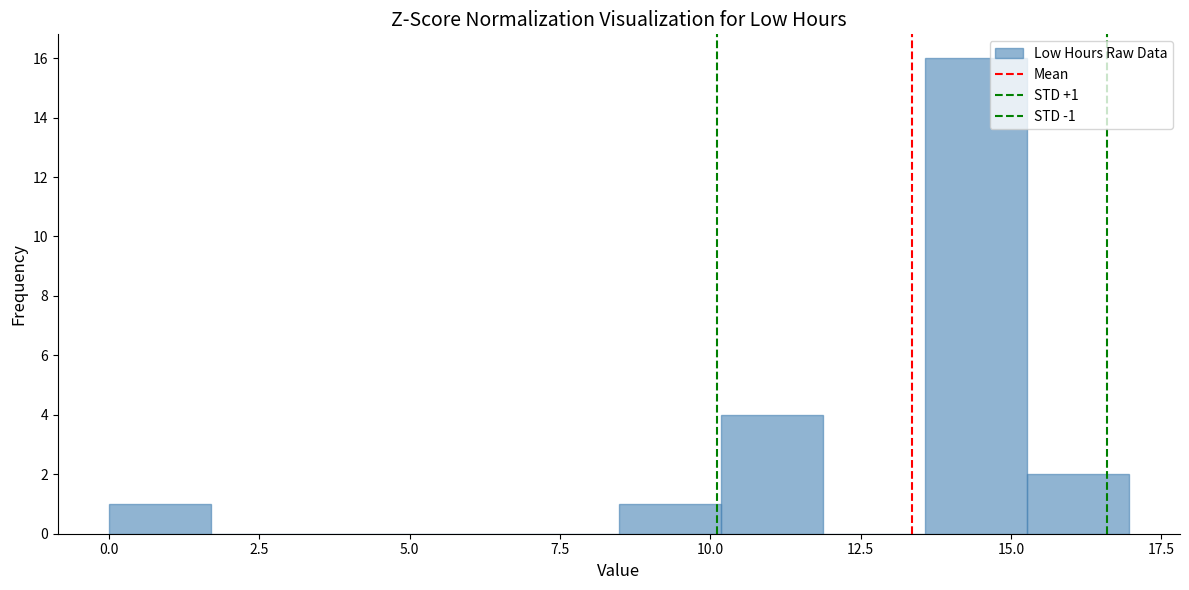

Around what value on the x-axis is the tallest bar? Give the approximate position of its centre, as read against the axis.

14.5